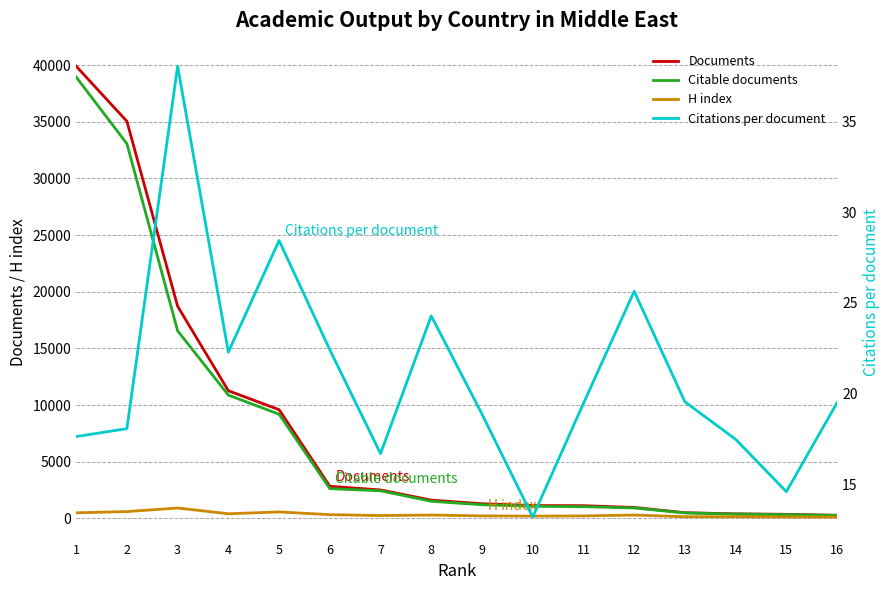

What is the difference between the second highest and minimum values in the H index series?

482.0